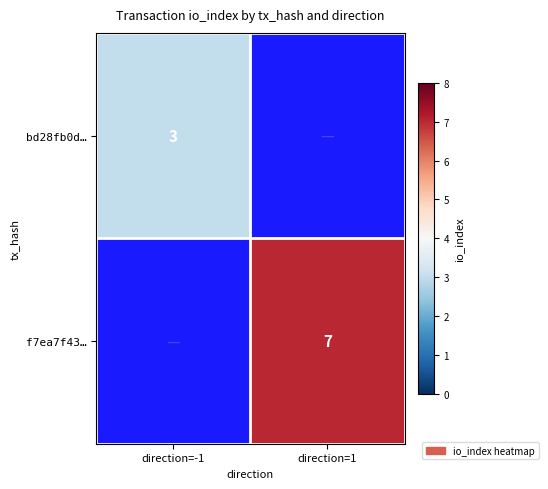

Is the value of f7ea7f43… at direction=1 greater than the value of bd28fb0d… at direction=-1?

Yes